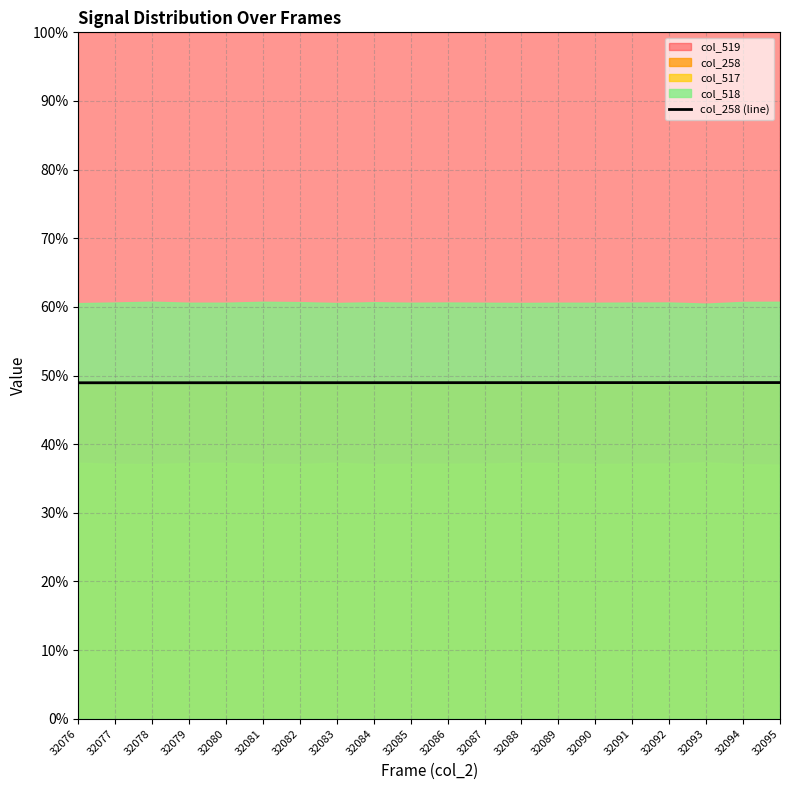

List the labels in order of value, smallest first.

32076, 32077, 32078, 32079, 32080, 32081, 32082, 32083, 32084, 32085, 32086, 32087, 32088, 32089, 32090, 32091, 32092, 32093, 32094, 32095